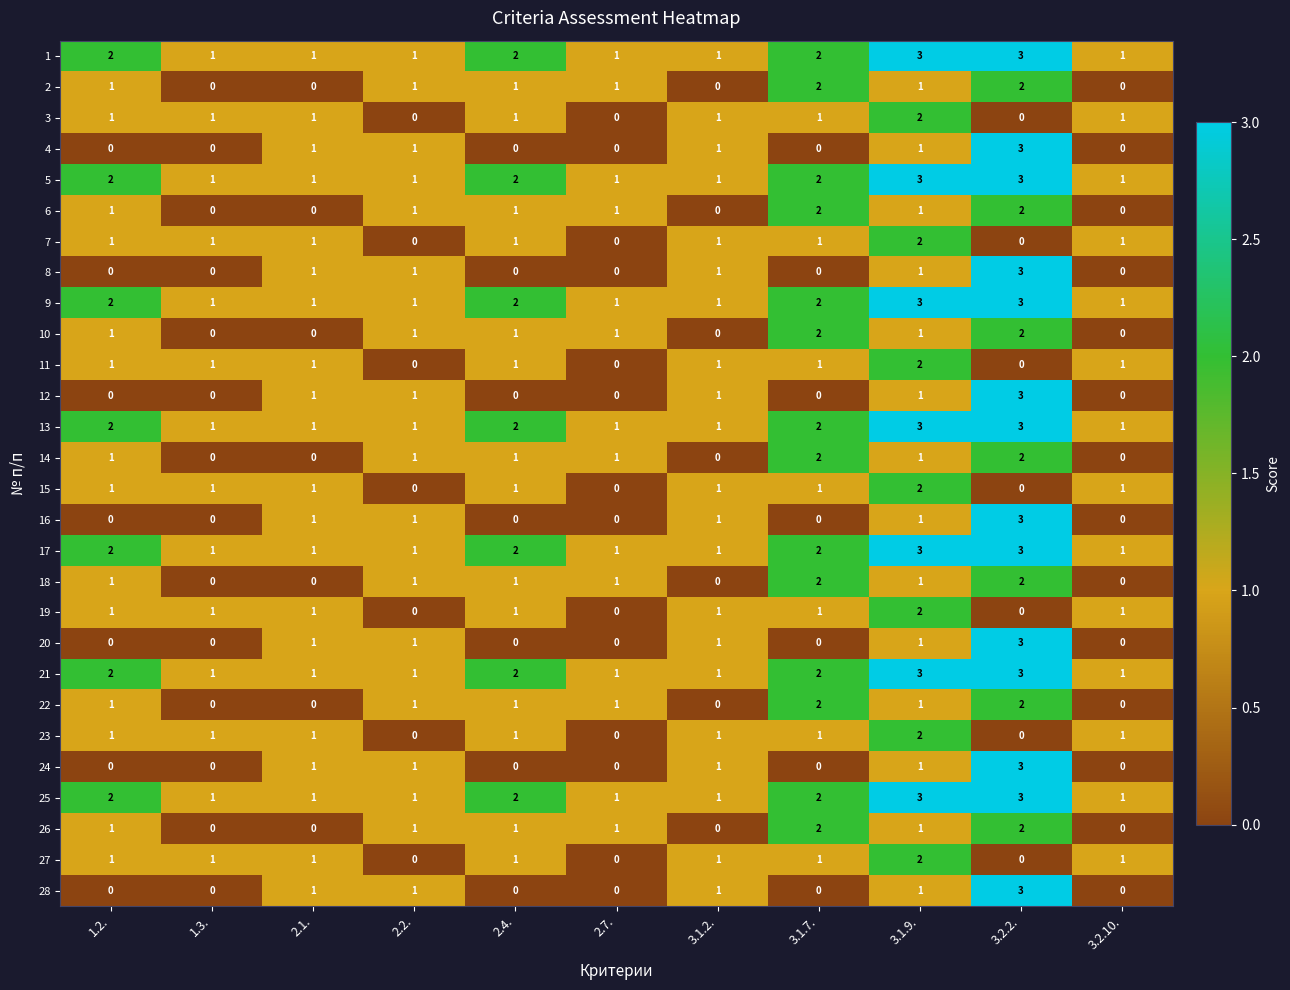

Read the 5 value at 3.1.9..

3